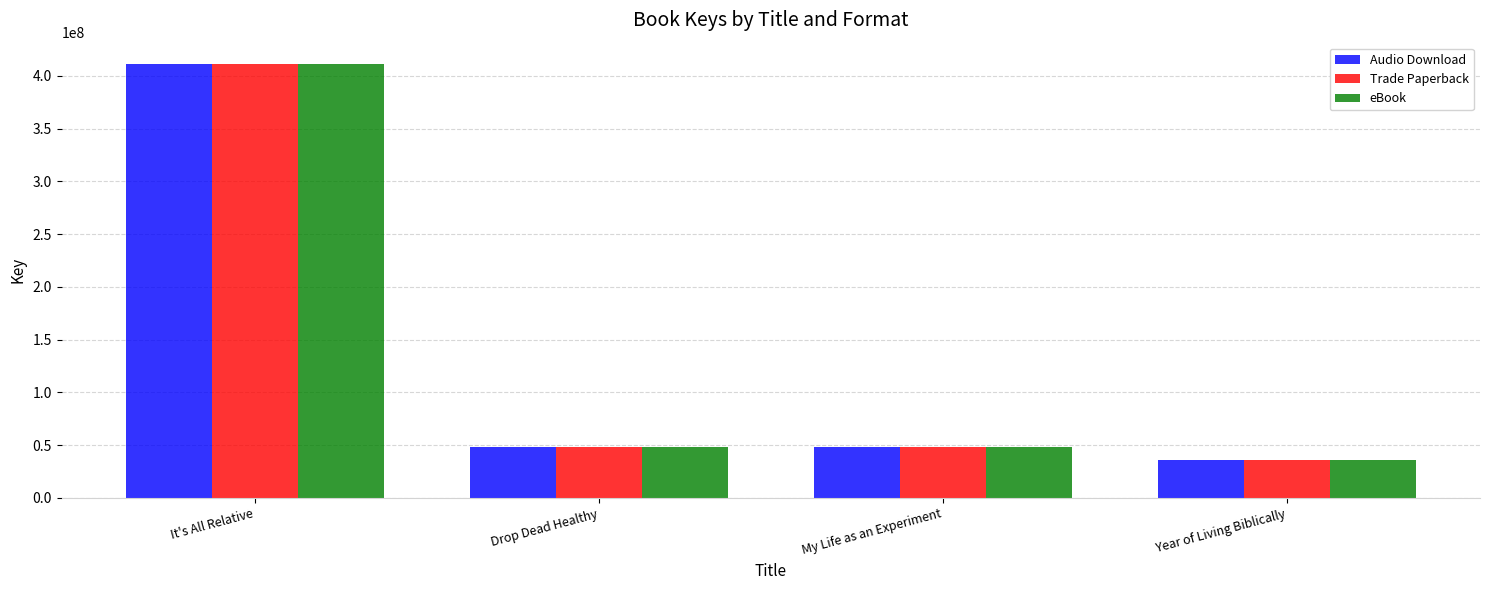

The value of Audio Download at My Life as an Experiment is 27476600. True or false?

False